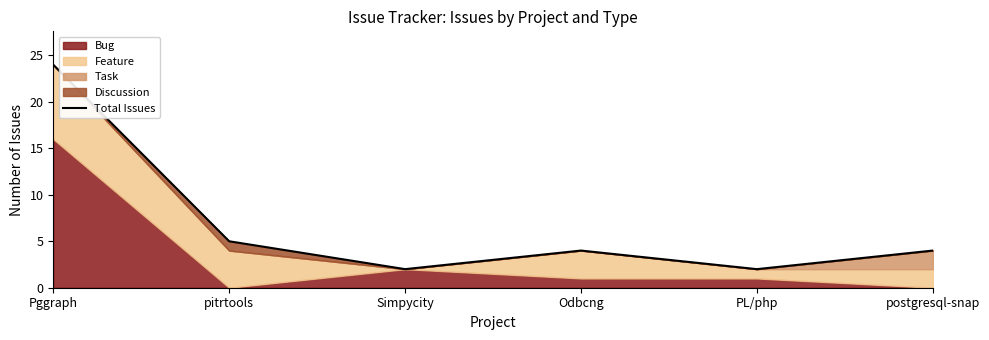

How many categories are shown in the chart?

6